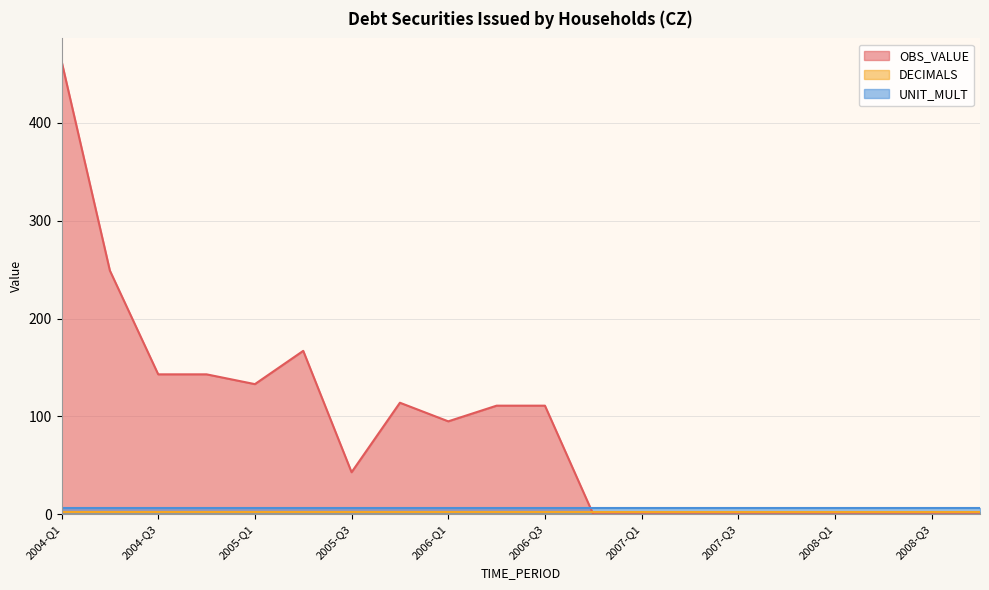

Which label corresponds to the smallest value in the chart?

2006-Q4